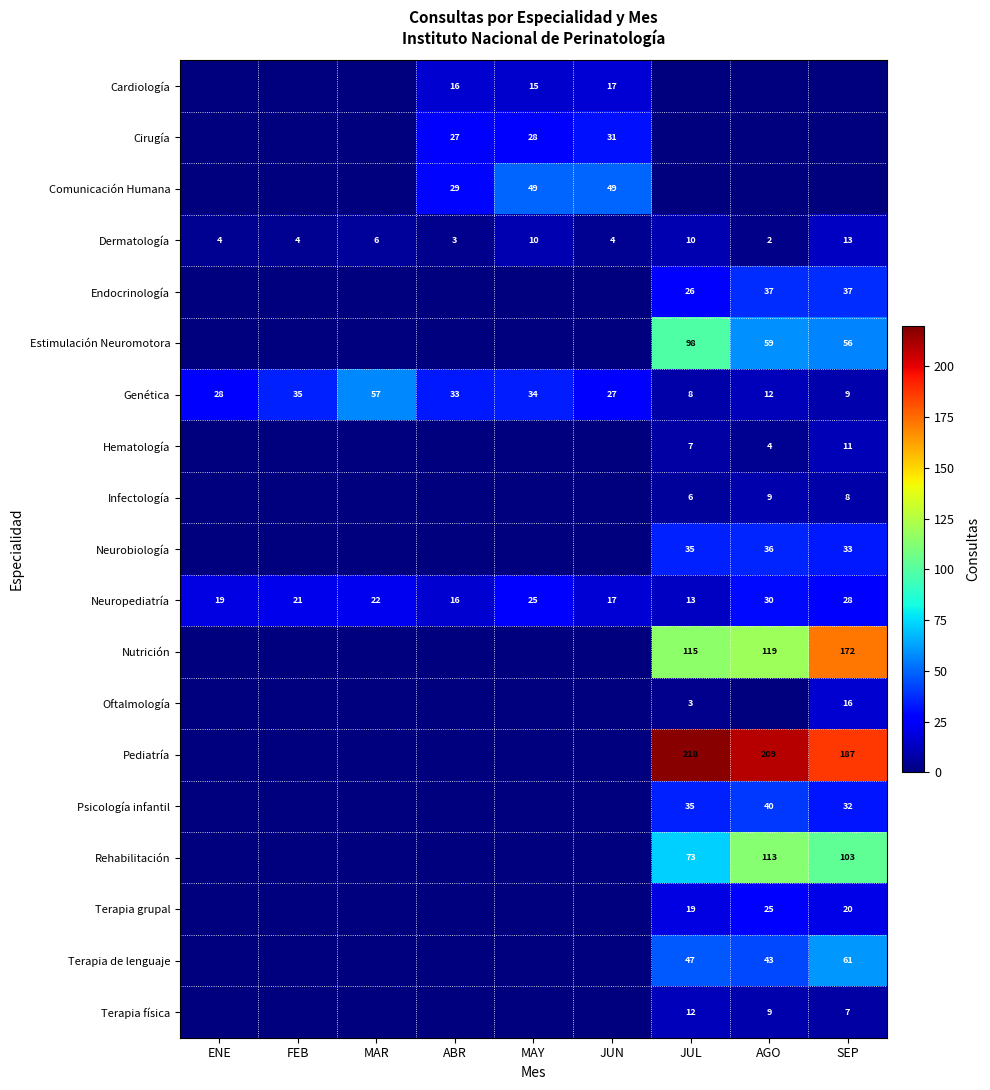

What is the highest value of the Genética series?

57